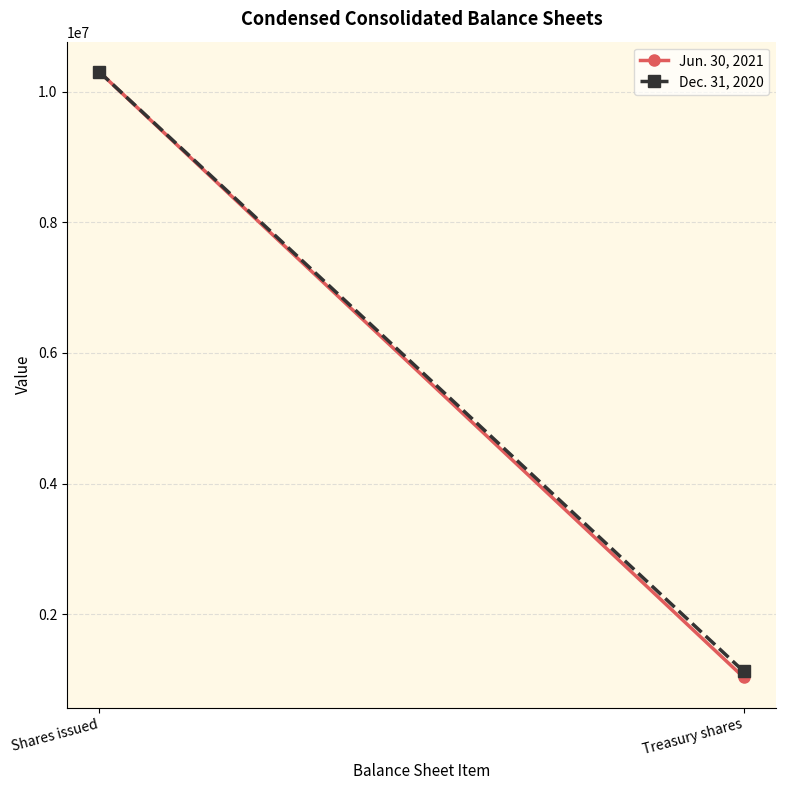

At which label does Jun. 30, 2021 reach its minimum?

Treasury shares